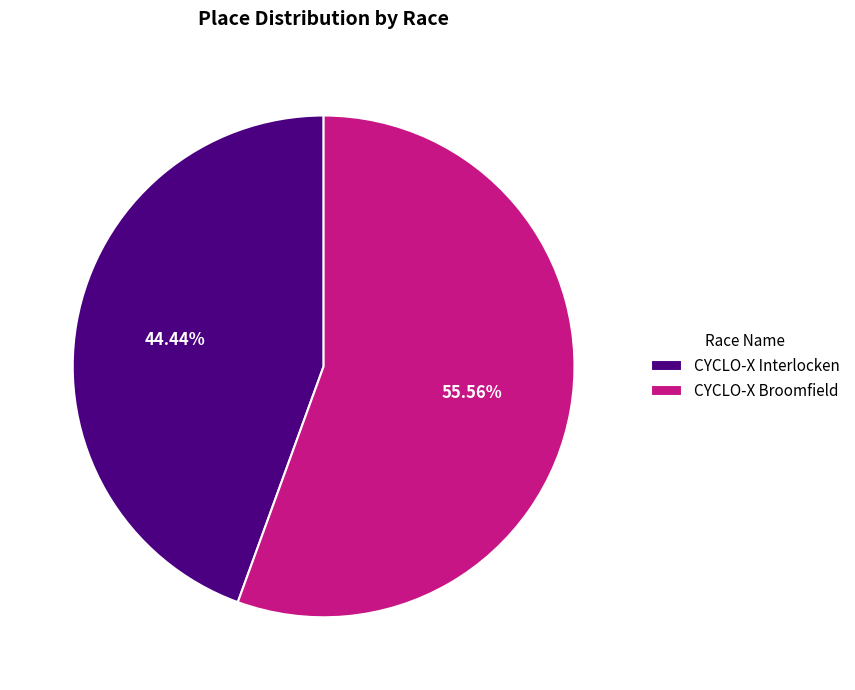

Which category accounts for the majority?

CYCLO-X Broomfield